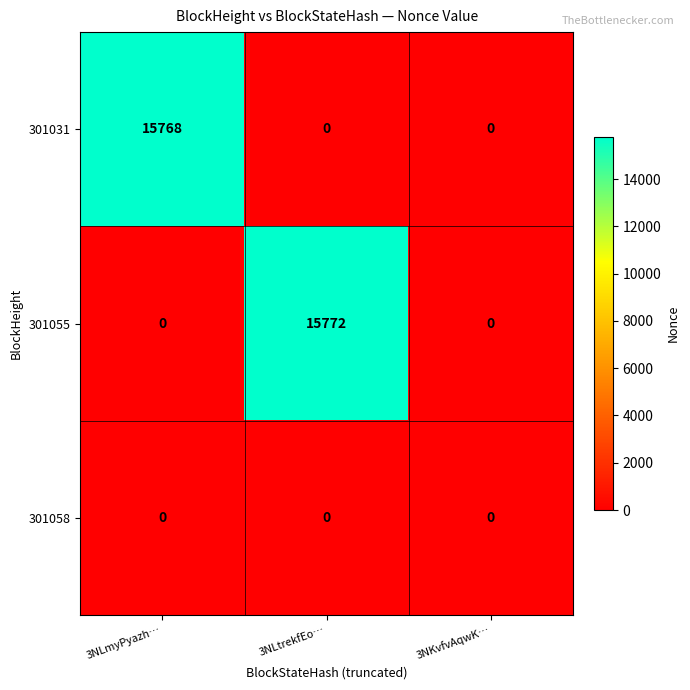

Which series has the widest spread of values?

301055